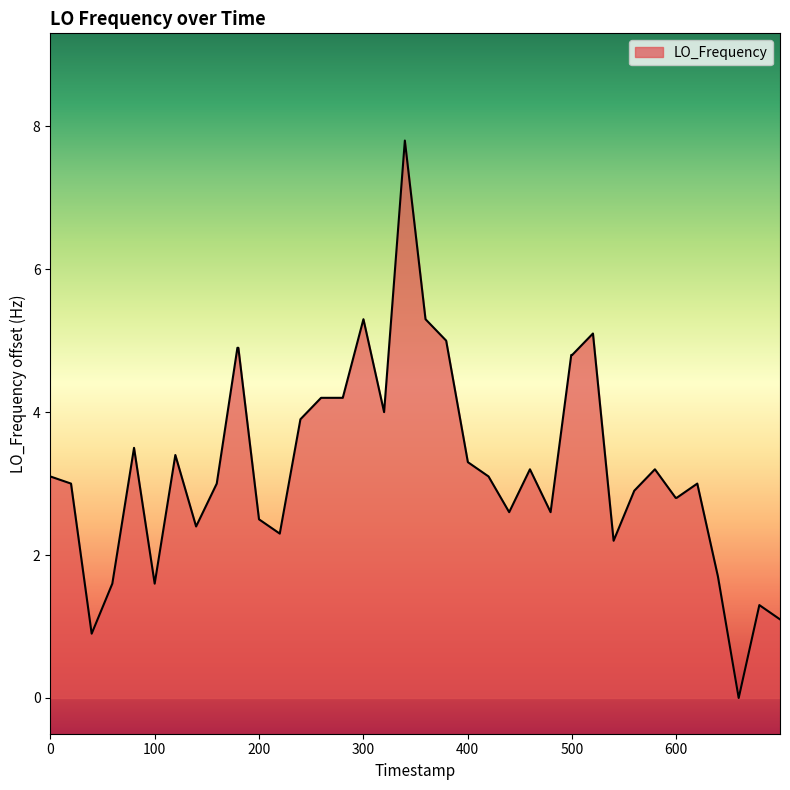

Reading left to right, extract all data points from this chart.

3.1	3.0	0.9	1.6	3.5	1.6	3.4	2.4	3.0	4.9	4.9	2.5	2.3	3.9	4.2	4.2	4.2	5.3	4.0	7.8	5.3	5.0	3.3	3.1	2.6	3.2	2.6	4.8	4.8	5.1	2.2	2.9	3.2	2.8	2.8	3.0	1.7	0.0	1.3	1.1